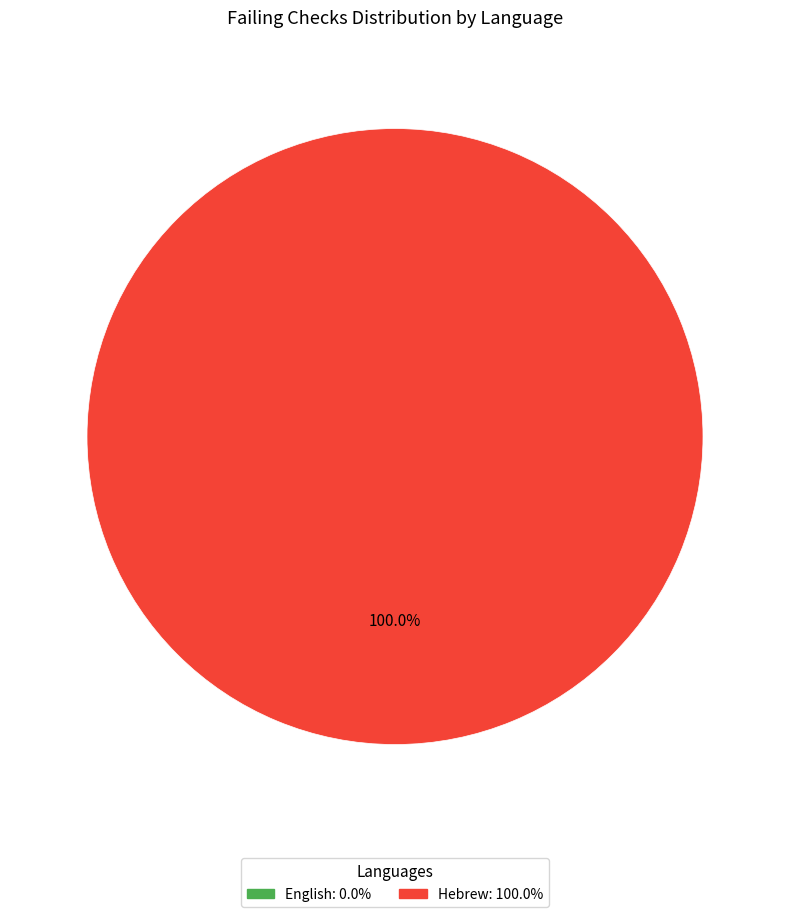

To the nearest percent, what is the average slice percentage?

50%